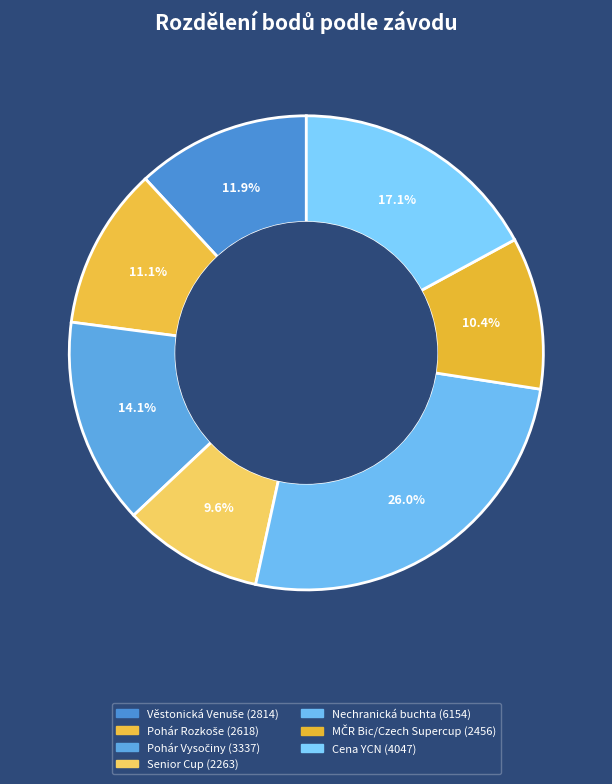

What percentage do Věstonická Venuše and Pohár Rozkoše together represent?

22.9%